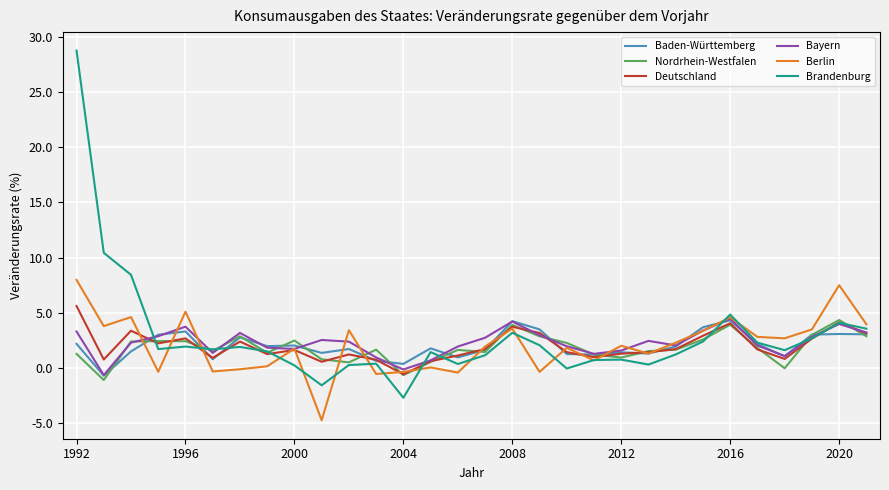

Which series has the largest range (max minus min)?

Brandenburg